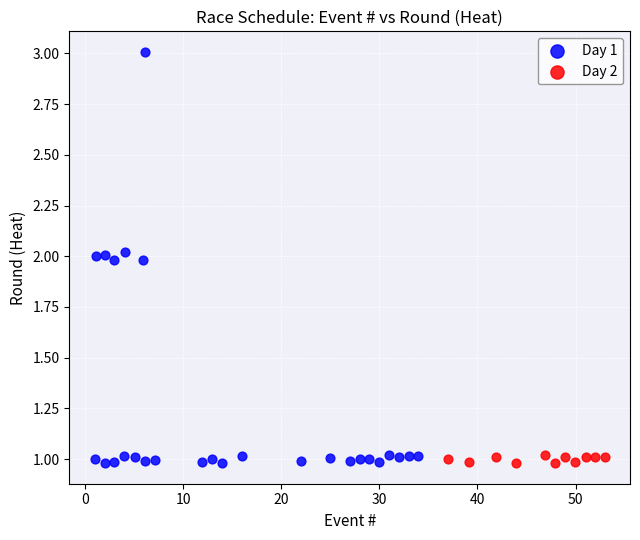

Which series contains the highest Y value?

Day 1